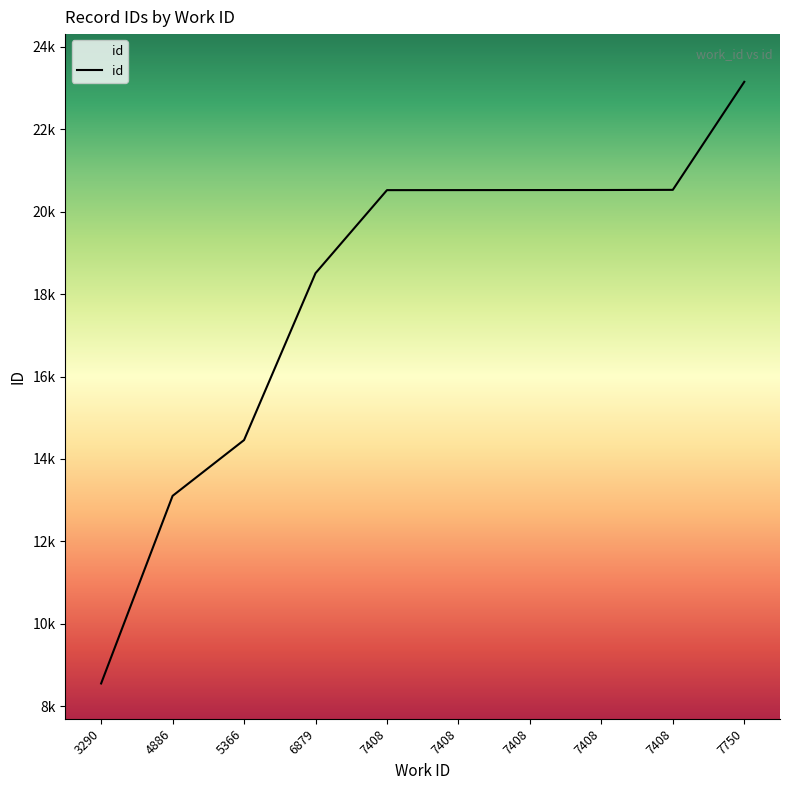

What is the change in value from 5366 to 7408?

+6064